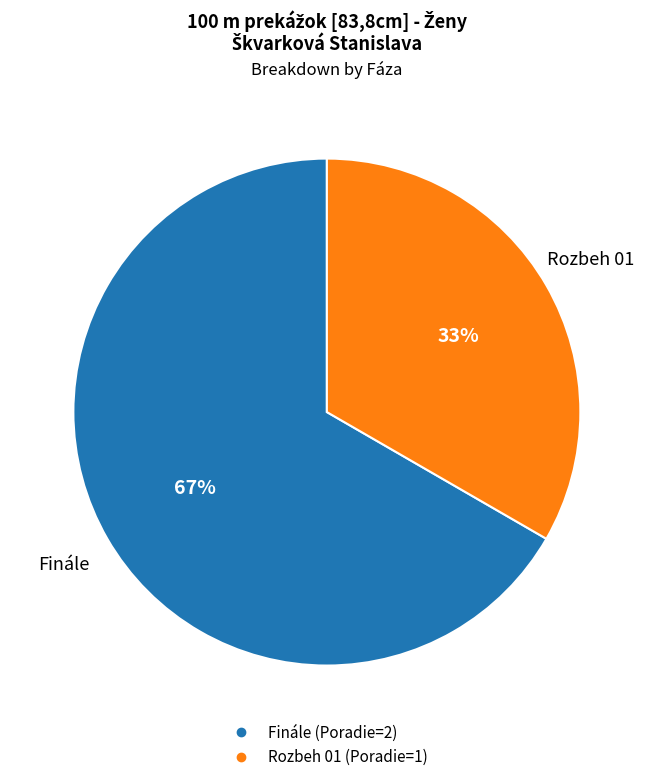

Rank the categories by value from lowest to highest.

Rozbeh 01, Finále